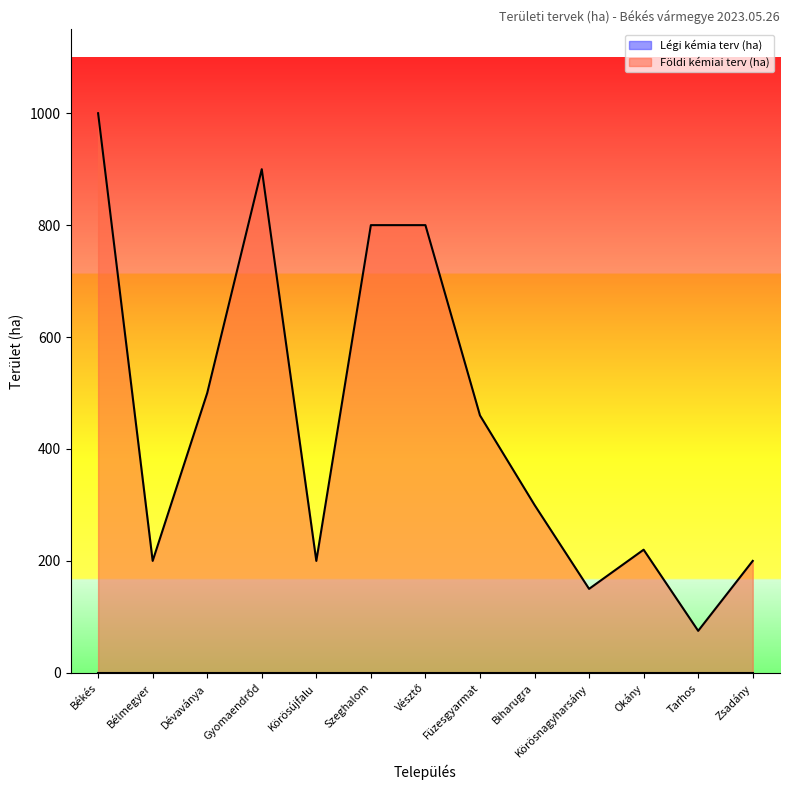

What is the label of the 12th point from the right?

Bélmegyer